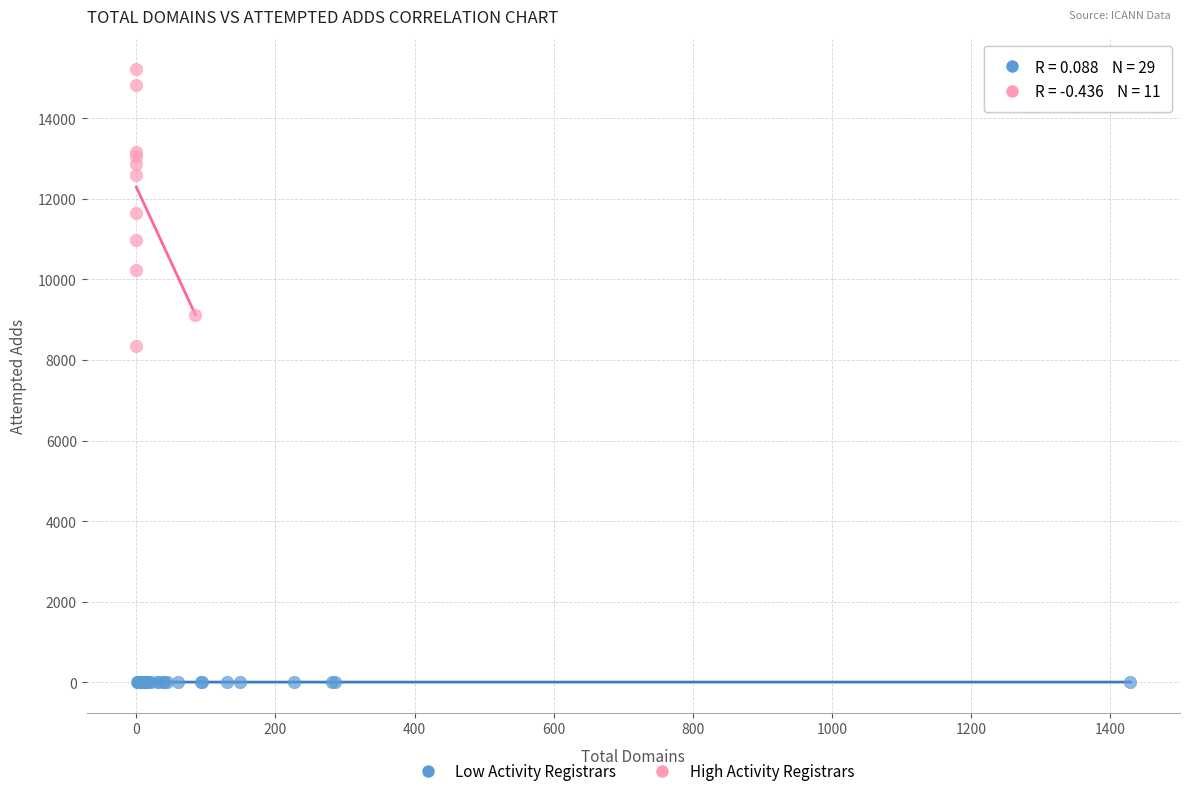

Which series reaches the minimum Y coordinate?

Low Activity Registrars